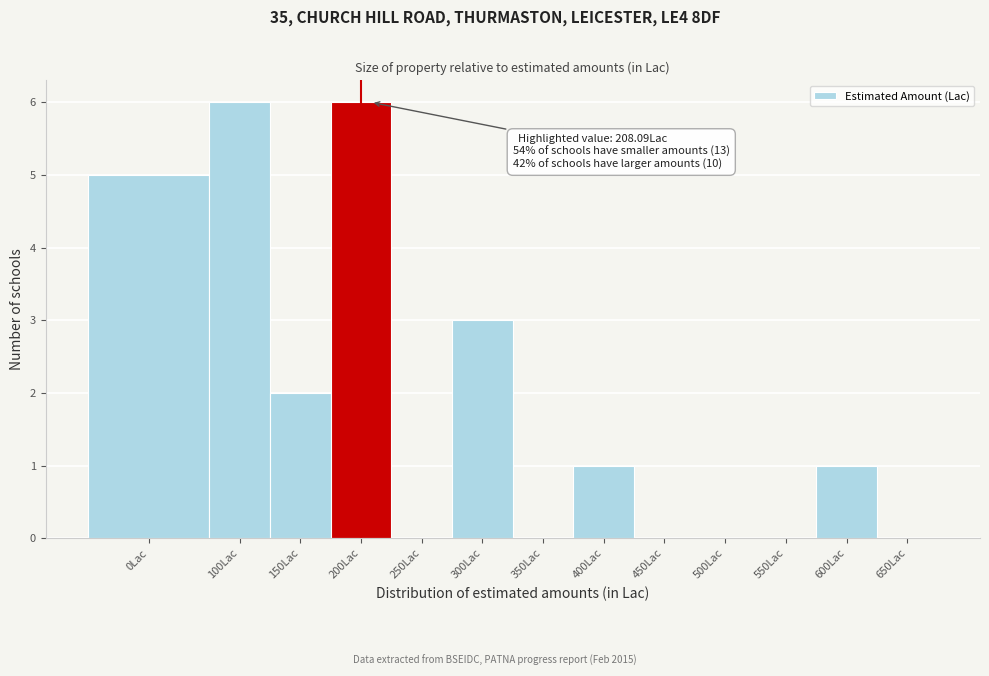

Reading left to right, transcribe all the data shown in this chart.

0Lac=5	100Lac=6	150Lac=2	200Lac=6	250Lac=0	300Lac=3	350Lac=0	400Lac=1	450Lac=0	500Lac=0	550Lac=0	600Lac=1	650Lac=0